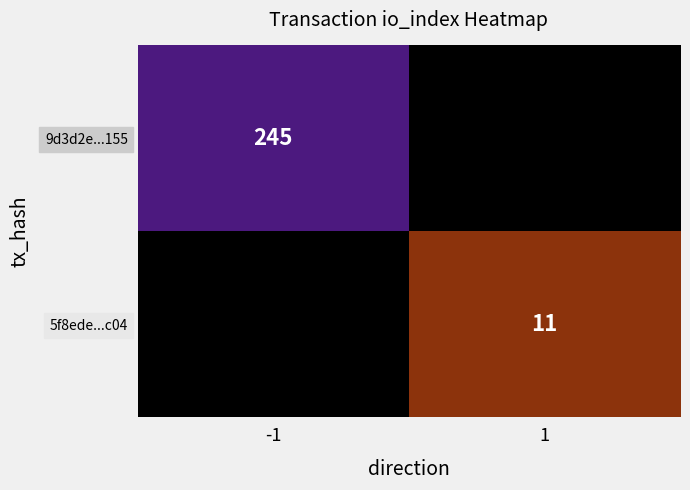

True or false: 9d3d2e...155 has a value of 245 at -1.

True